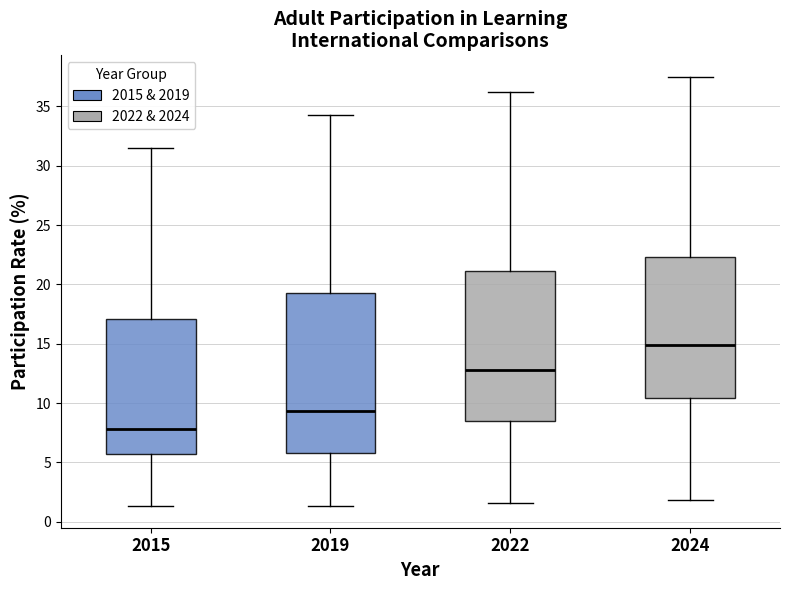

Which box's median line is the lowest?

2015